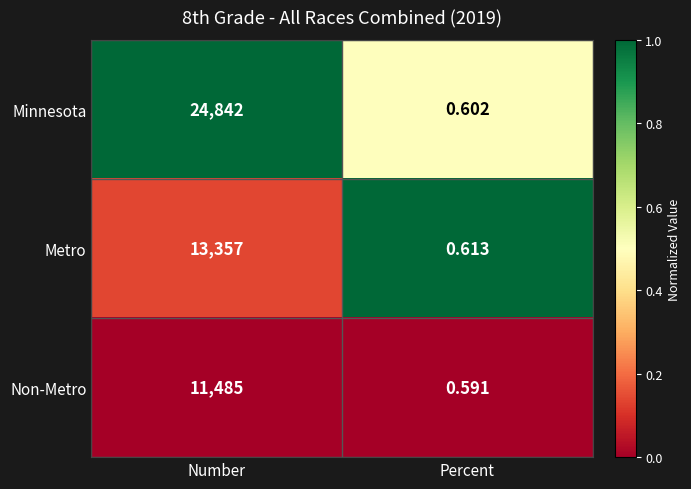

What is the difference between the highest and lowest values at Number?

13357.0